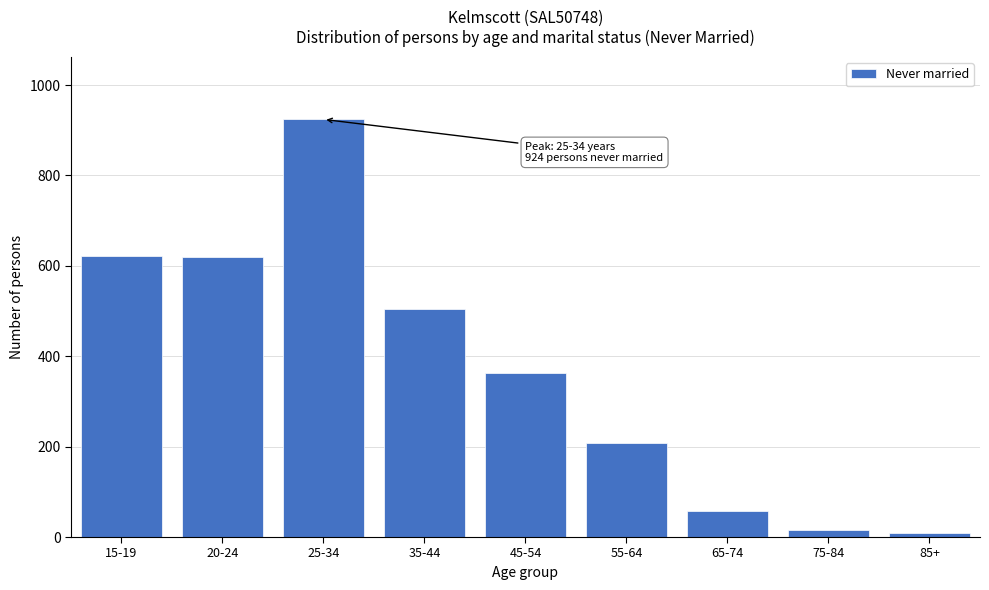

Between 55-64 and 35-44, which is larger?

35-44